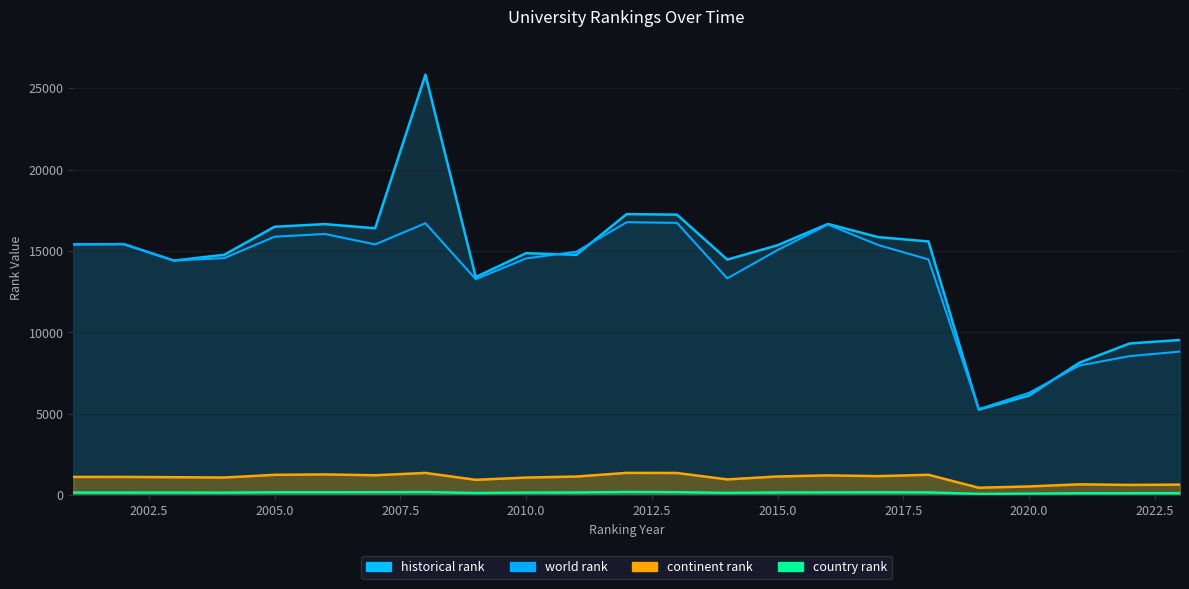

Rank the series at 2010 from lowest to highest value.

country rank, continent rank, world rank, historical rank